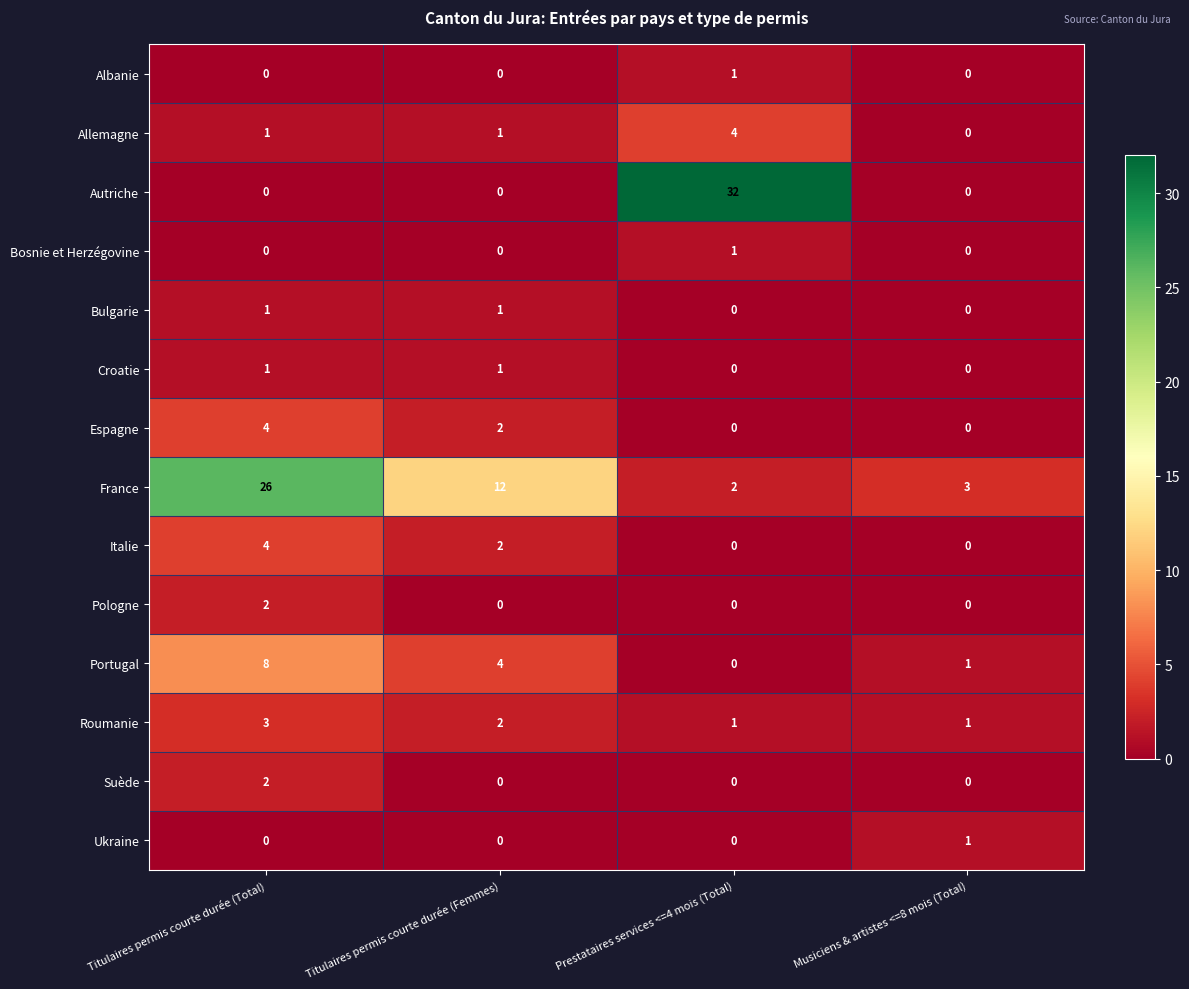

The Roumanie series shows 2 at Titulaires permis courte durée (Femmes). True or false?

True